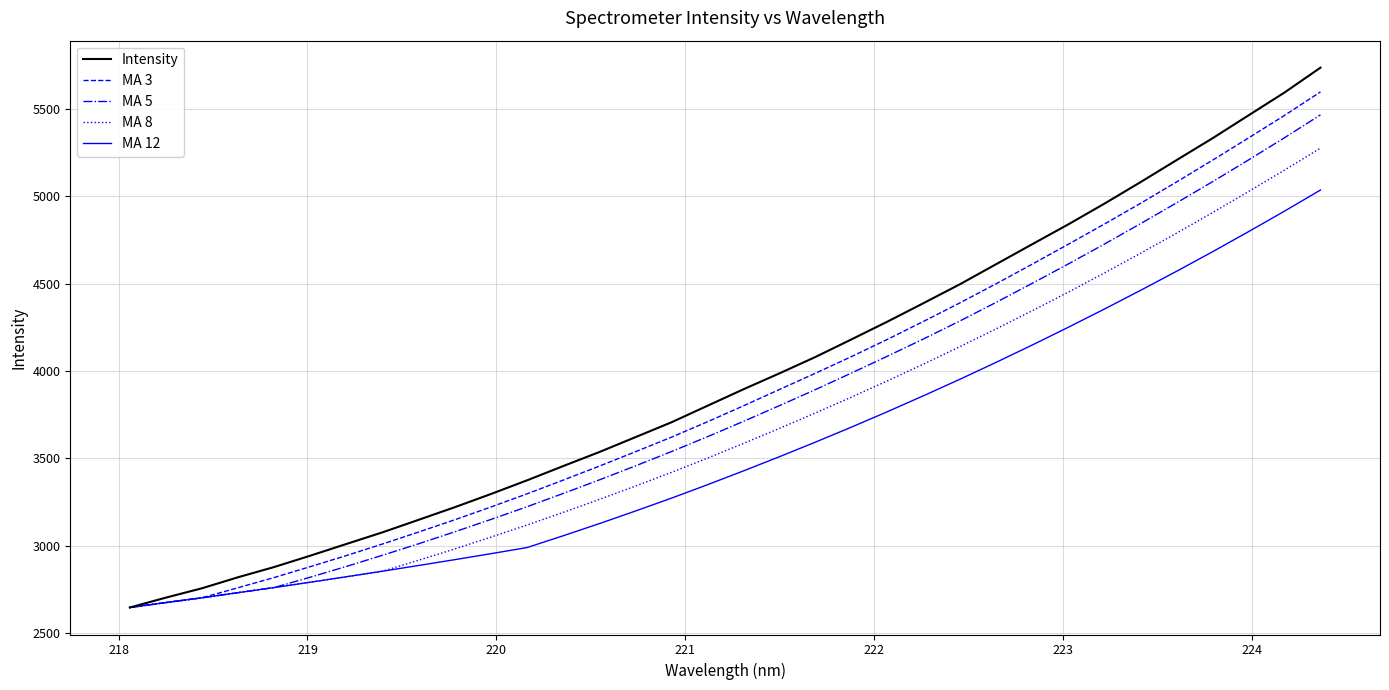

List the series in order of their overall mean, lowest first.

MA 12, MA 8, MA 5, MA 3, Intensity